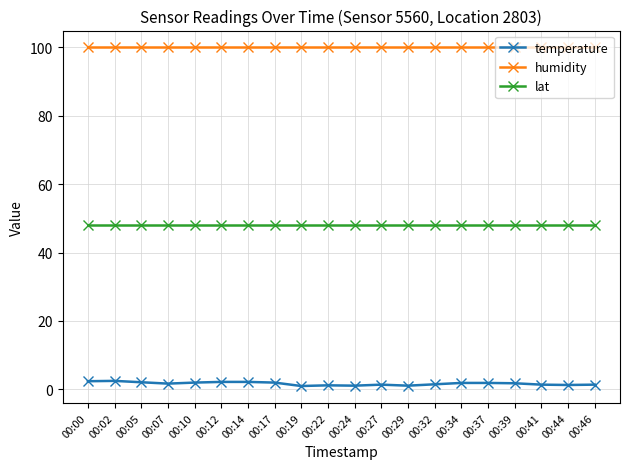

What value does the humidity series have at 00:39?

99.9